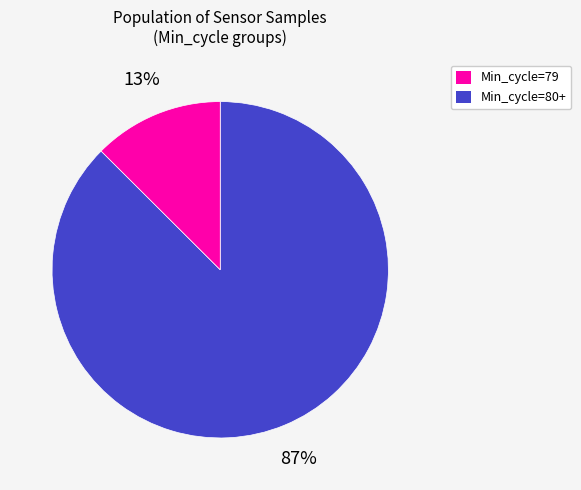

To the nearest percent, what is the average slice percentage?

50%